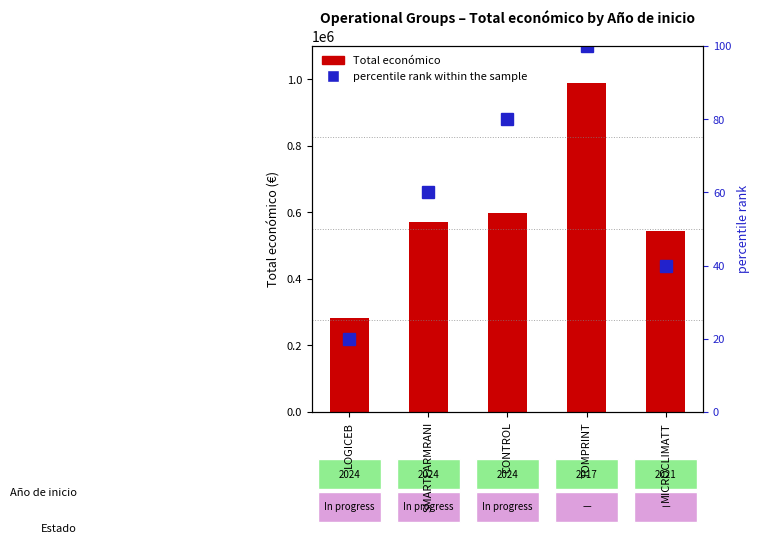

List the labels in order of Total económico value, largest first.

TOMPRINT, CONTROL, SMARTFARMRANI, MICROCLIMATT, LOGICEB